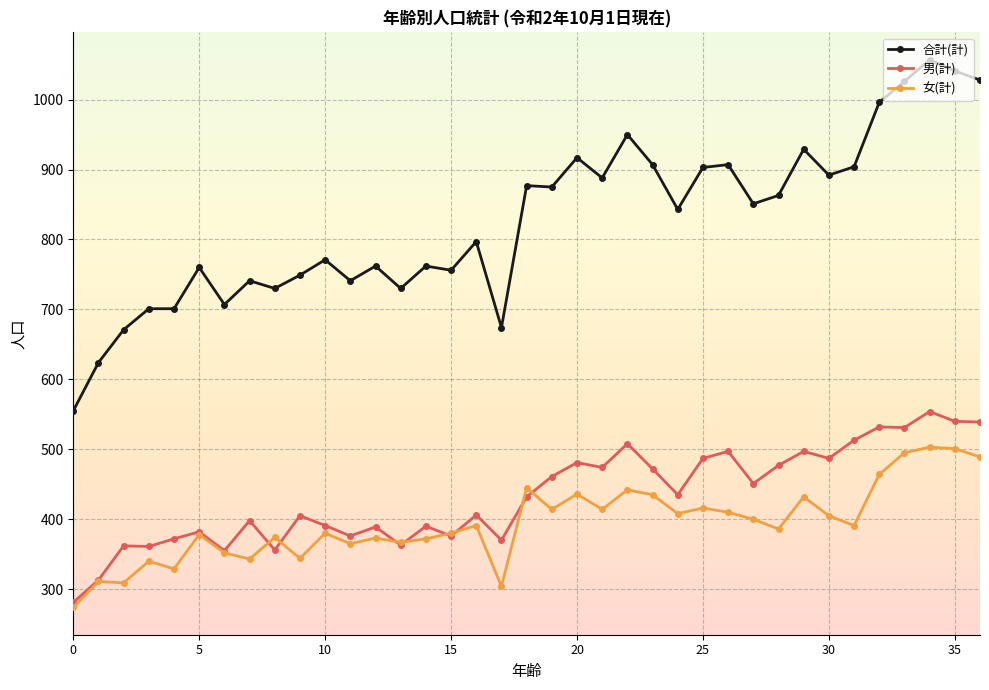

What is the difference between the second highest and second lowest values in the 女(計) series?

197